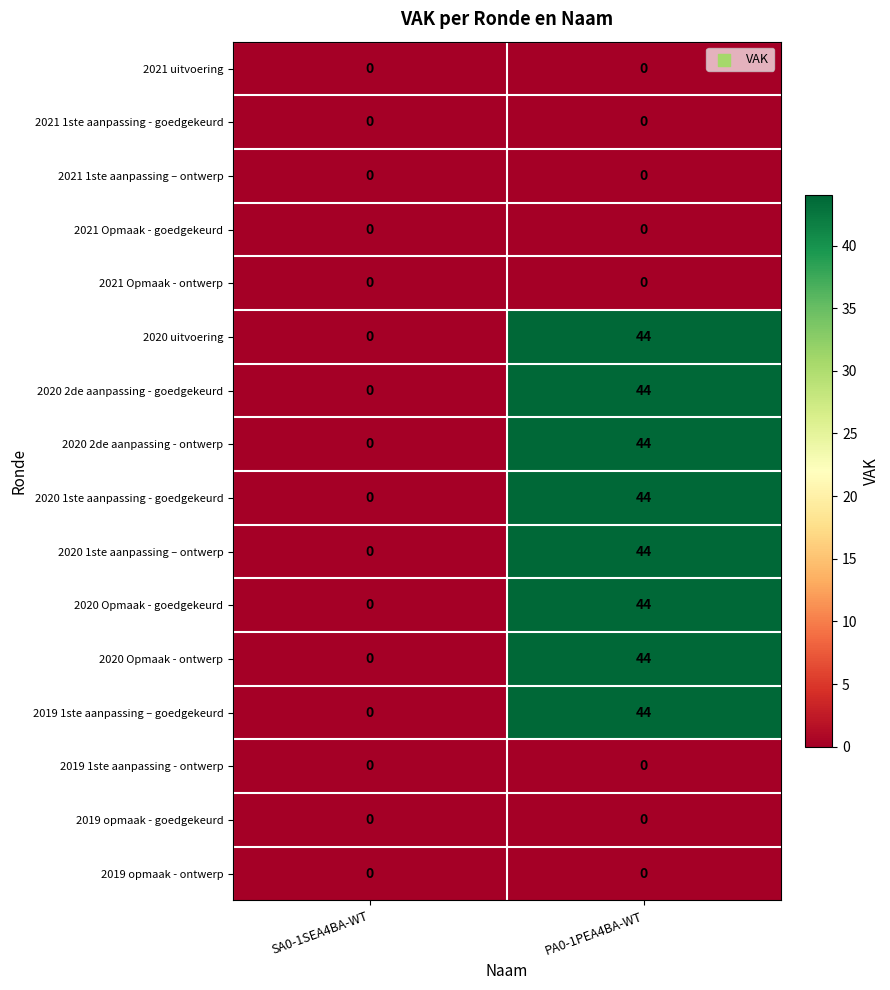

At which category is the sum across all series the highest?

PA0-1PEA4BA-WT